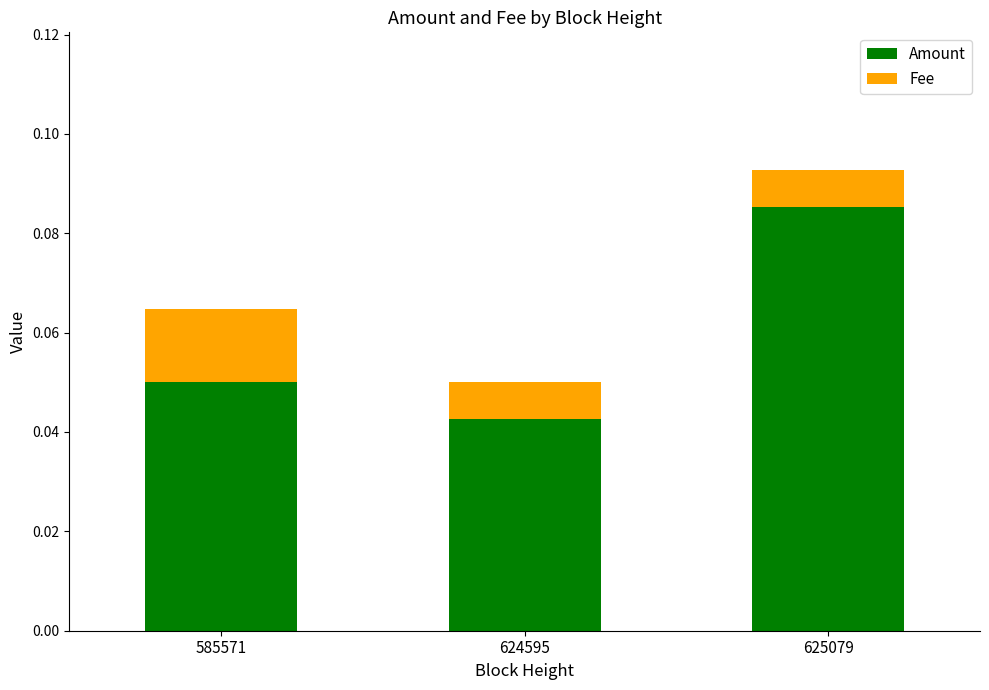

At which category is the sum across all series the highest?

625079